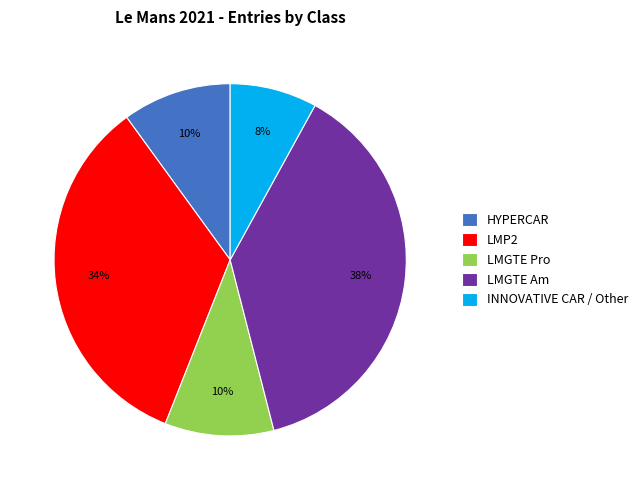

What is the ratio of the value at LMP2 to the value at LMGTE Pro?

3.4